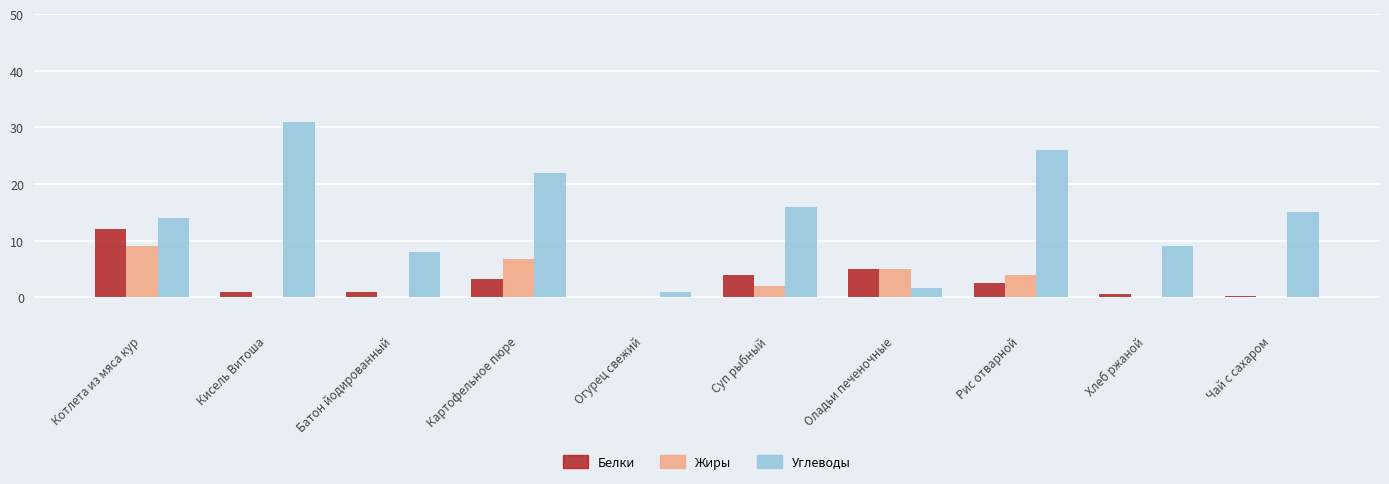

What is the sum of the Белки values at Оладьи печеночные and Батон йодированный?

6.0